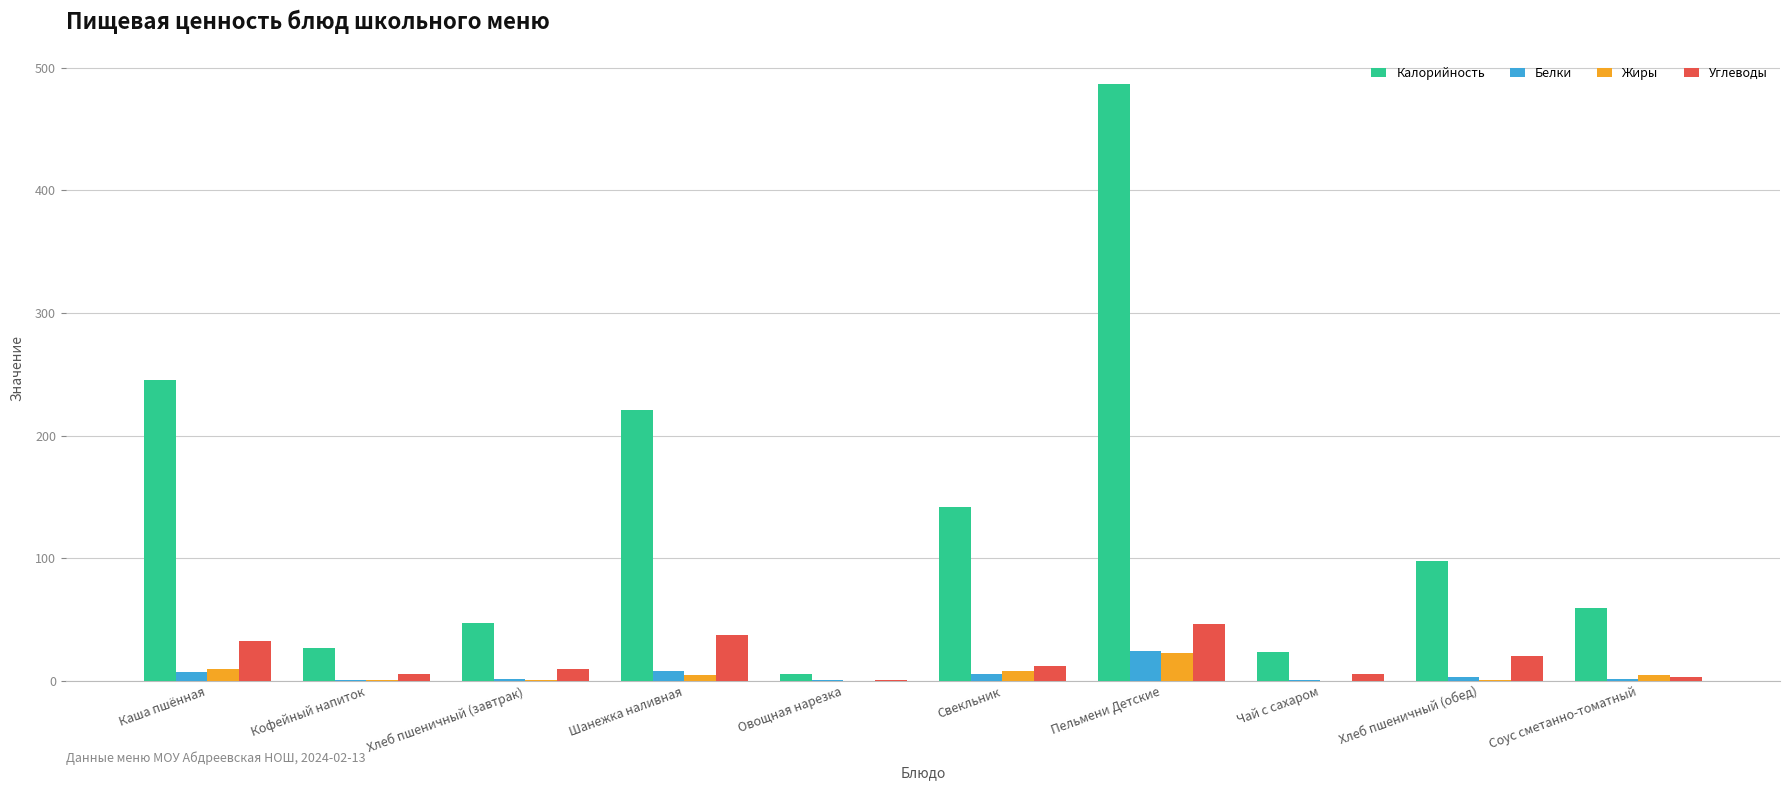

The Жиры series shows 0.6 at Хлеб пшеничный (обед). True or false?

True